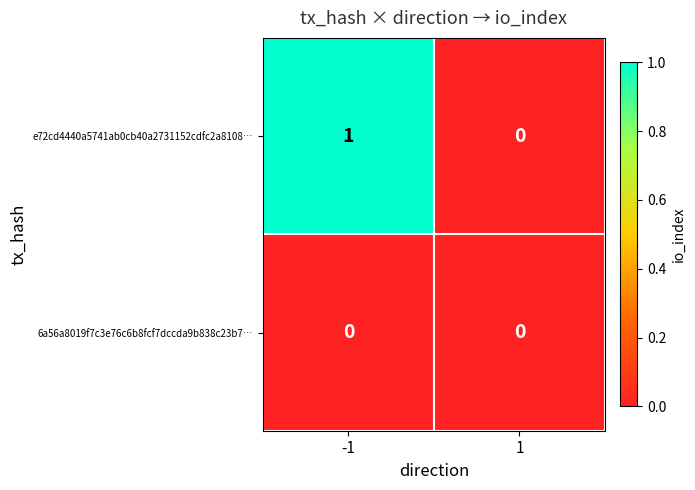

Reading left to right, transcribe all the data shown in this chart.

e72cd4440a5741ab0cb40a2731152cdfc2a8108…: 1	0
6a56a8019f7c3e76c6b8fcf7dccda9b838c23b7…: 0	0